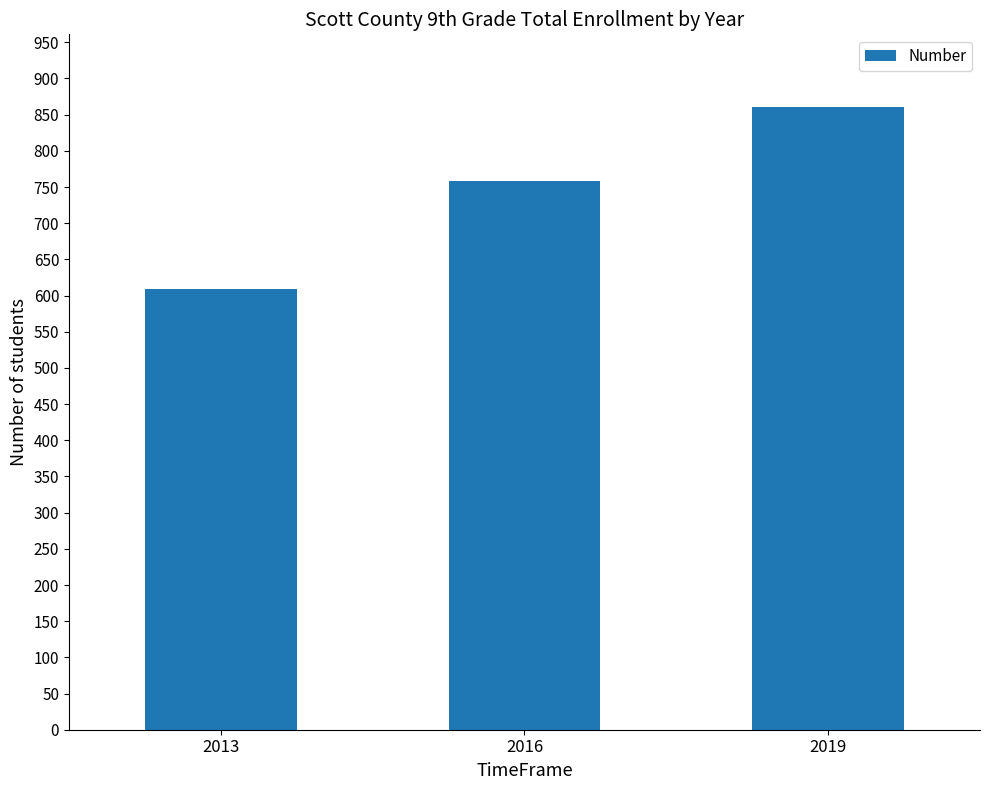

Is it true that the value at 2016 is 758?

True